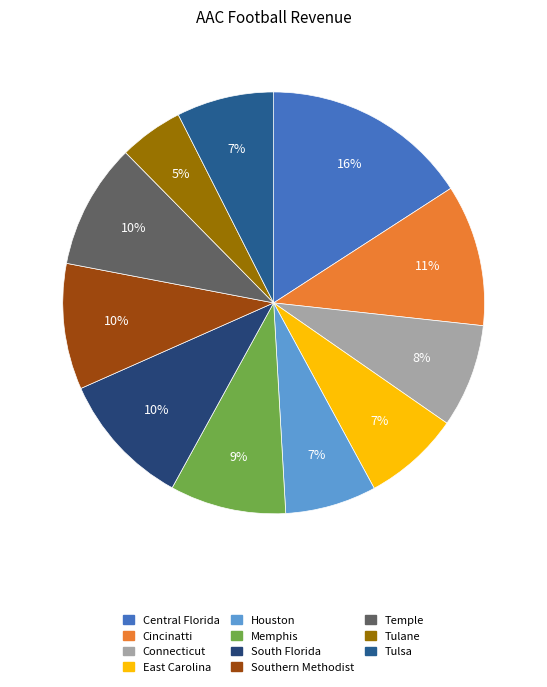

What is the change in value from Houston to South Florida?

+4510490